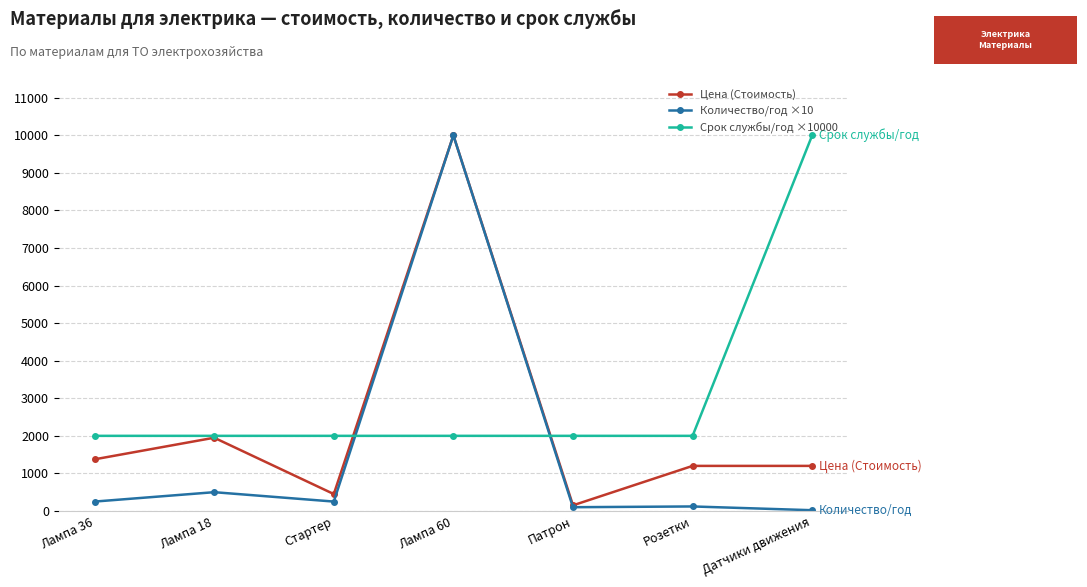

Where is Количество/год ×10 nearest to the value 5010?

Лампа 18